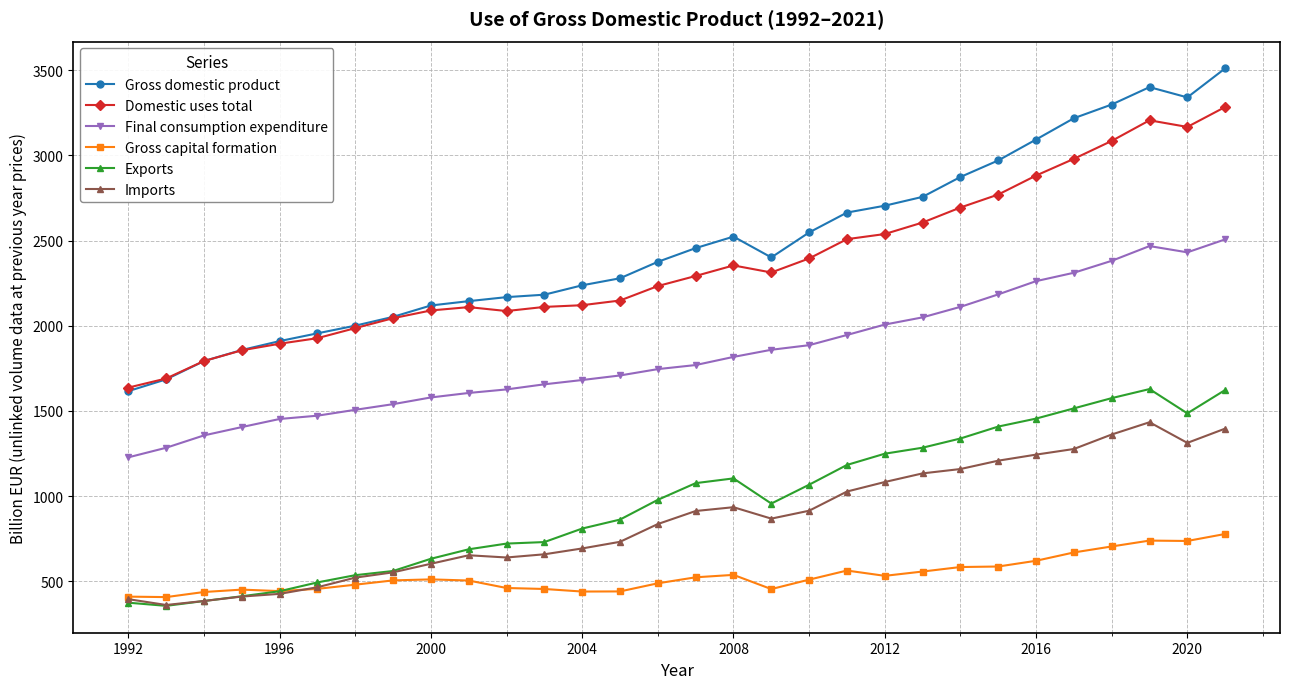

In Exports, how many points are higher than both neighbors (excluding endpoints)?

2